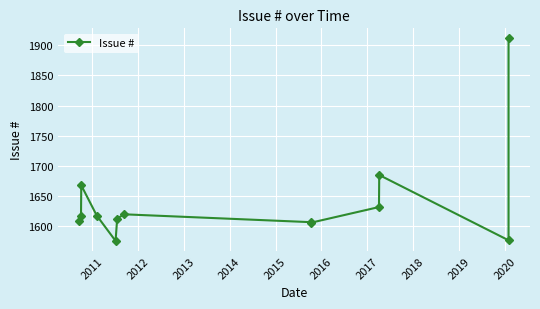

What is the ratio of the value at 2015 to the value at 2014?

1.0